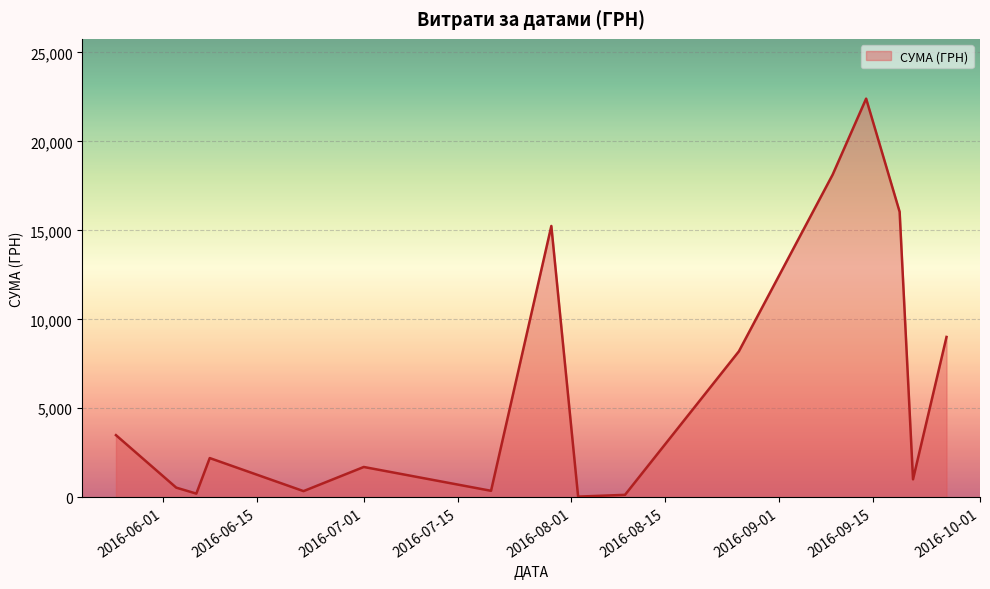

How many distinct data groups are displayed?

1